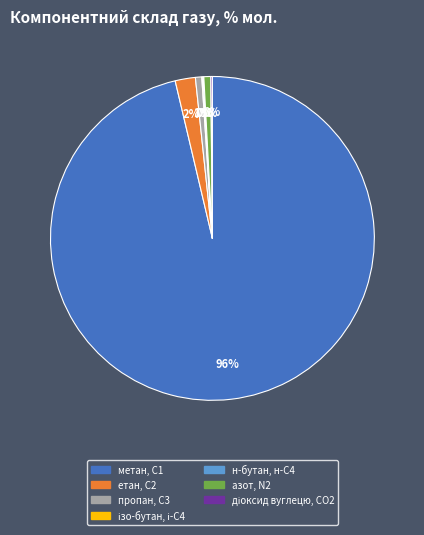

Is the sum of метан, С1 and азот, N2 greater than half?

Yes